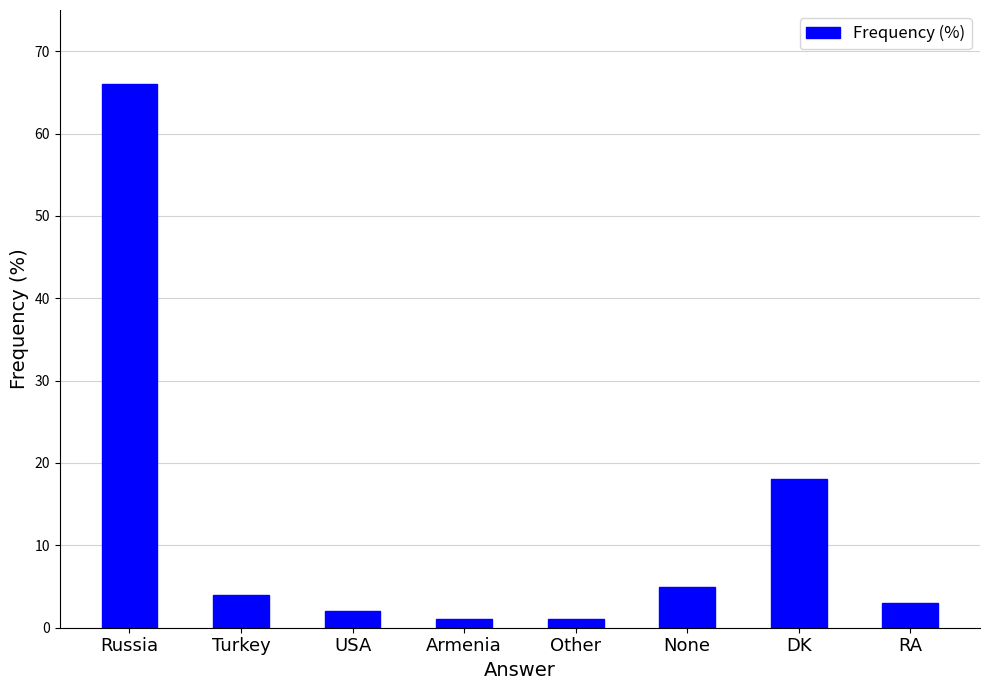

Which label corresponds to the largest value in the chart?

Russia